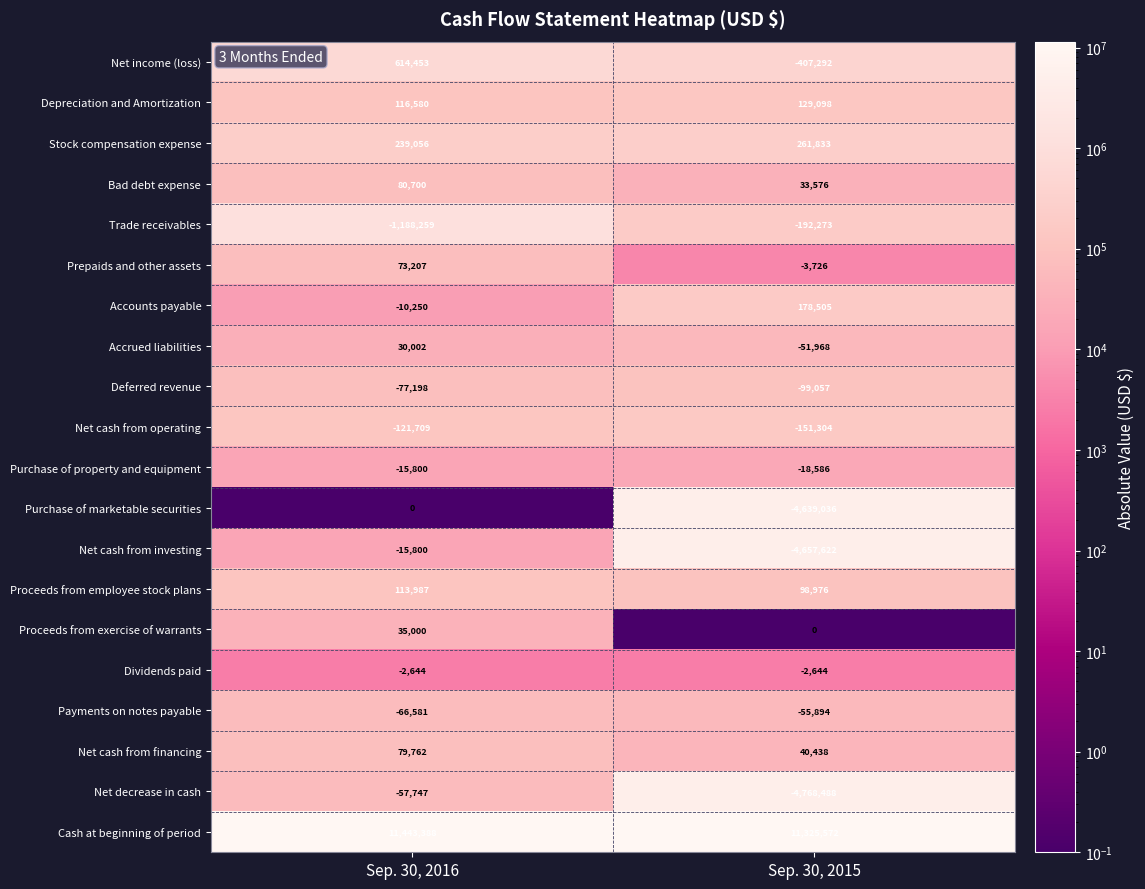

How many data points in Net cash from financing are less than 79762?

1